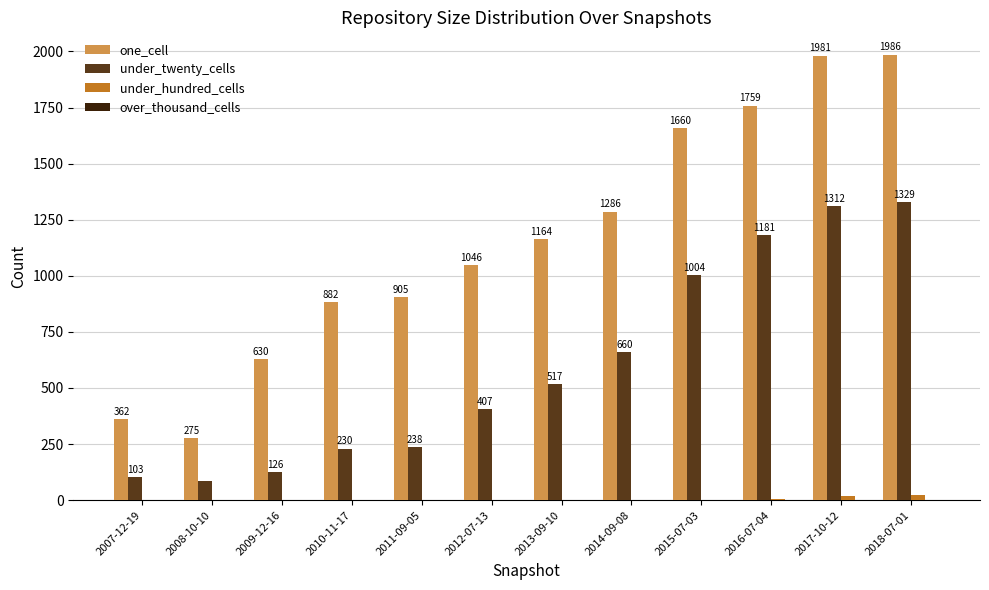

At which label is one_cell closest to 1130?

2013-09-10